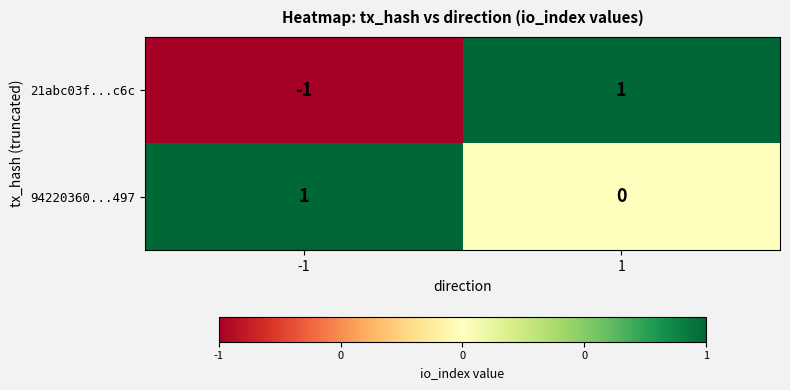

Rank the series at 1 from highest to lowest value.

21abc03f...c6c, 94220360...497